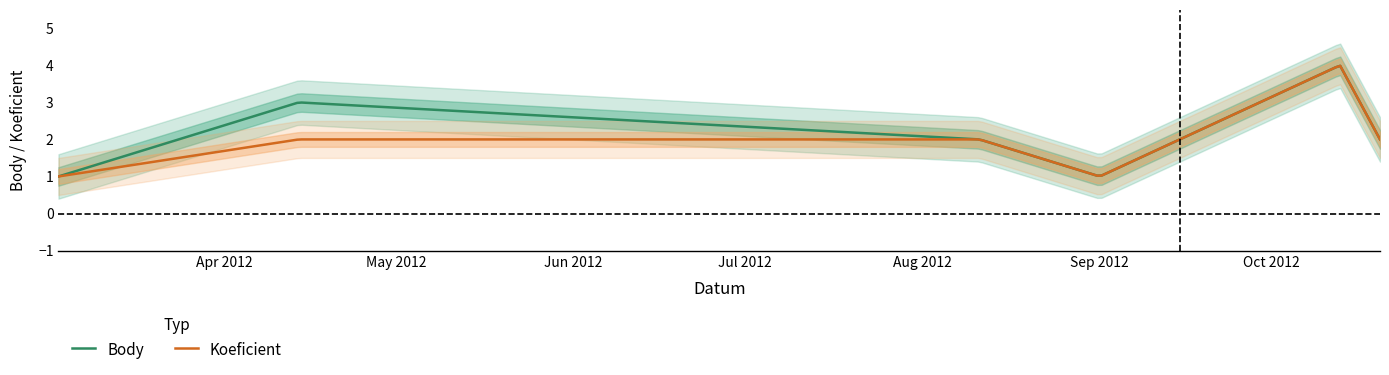

True or false: Koeficient and Body cross at least once.

False